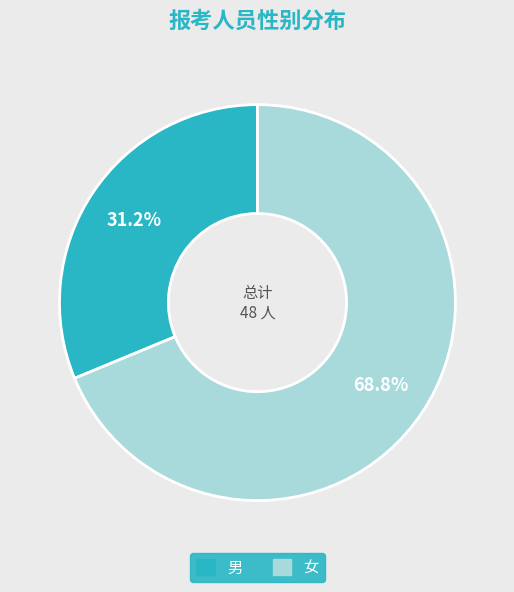

Is it true that 男 is 31% of the pie?

True